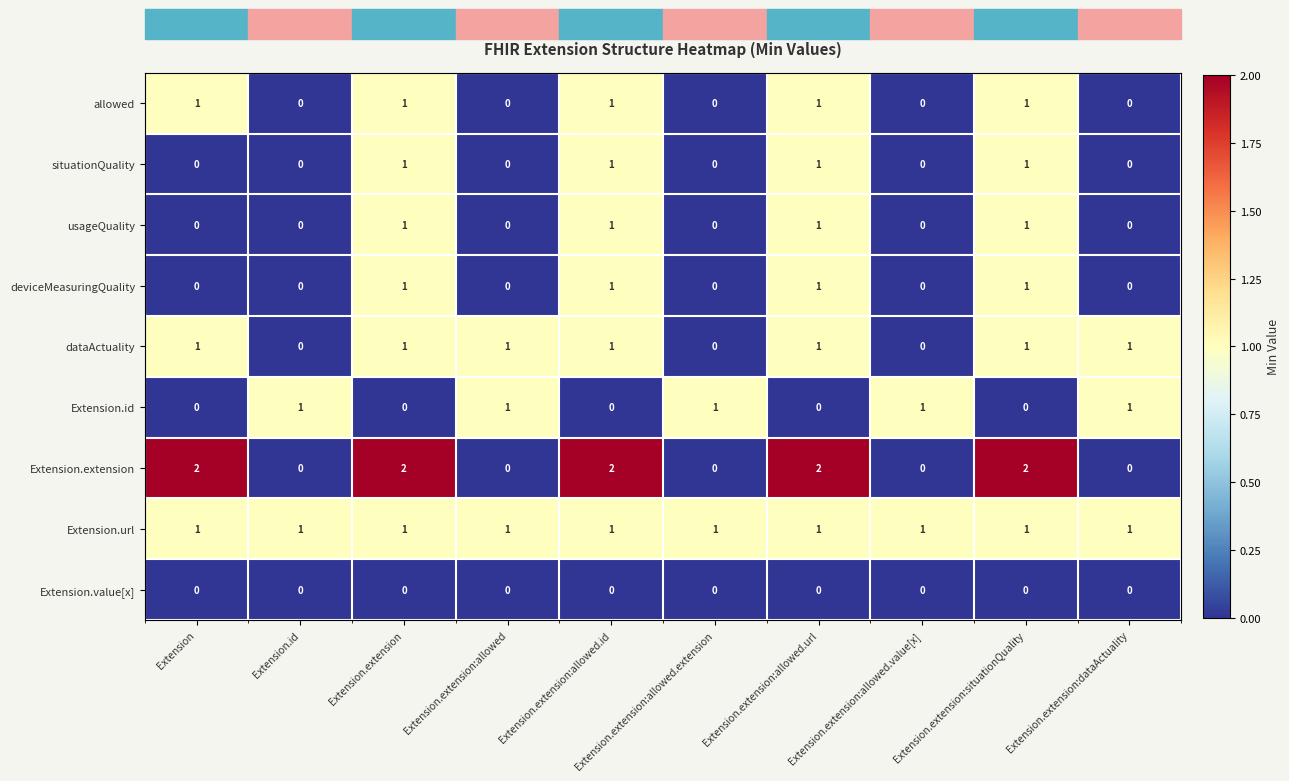

What is the greatest value displayed?

2